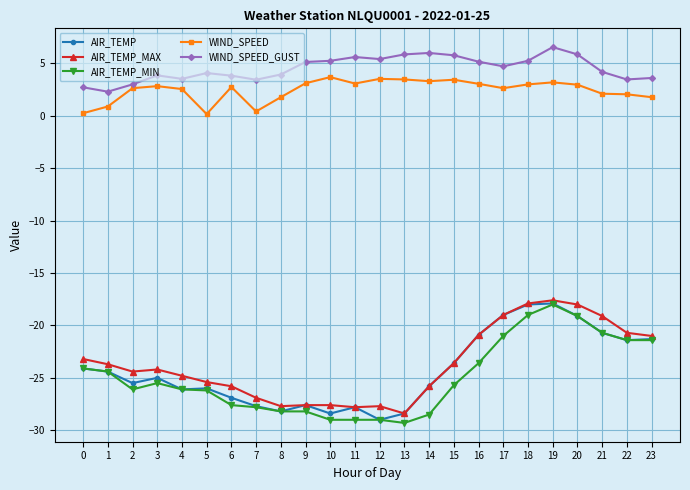

True or false: AIR_TEMP_MAX has more than 1 points higher than both neighbors.

True